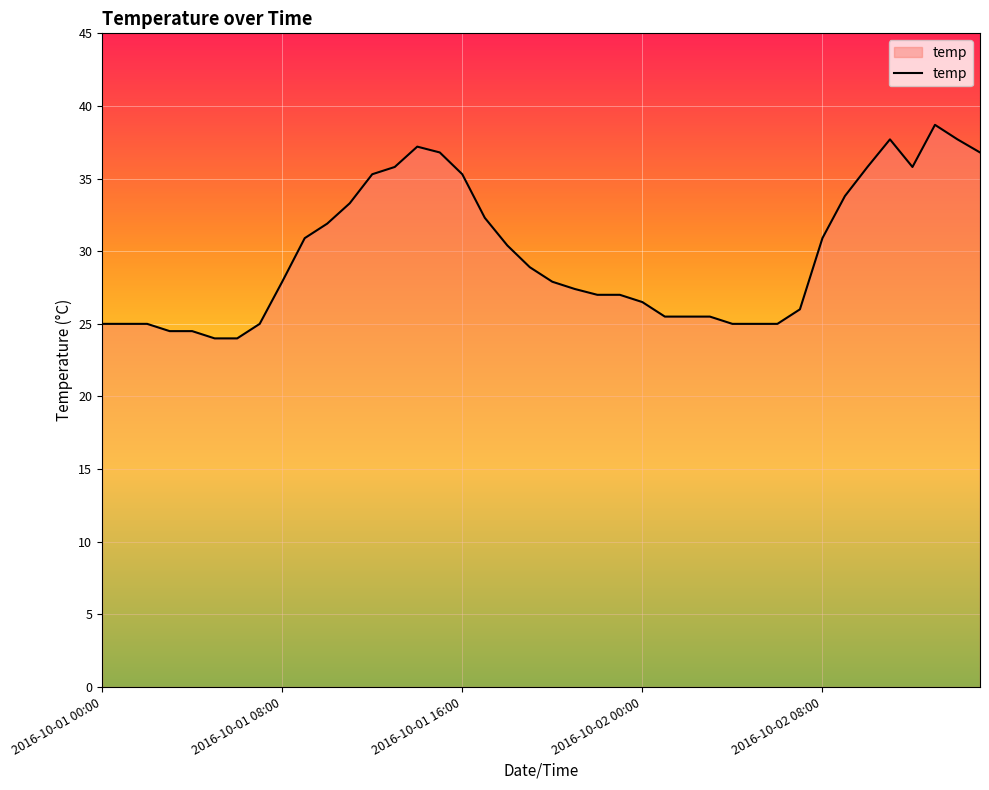

What is the difference between the maximum and minimum values?

14.7